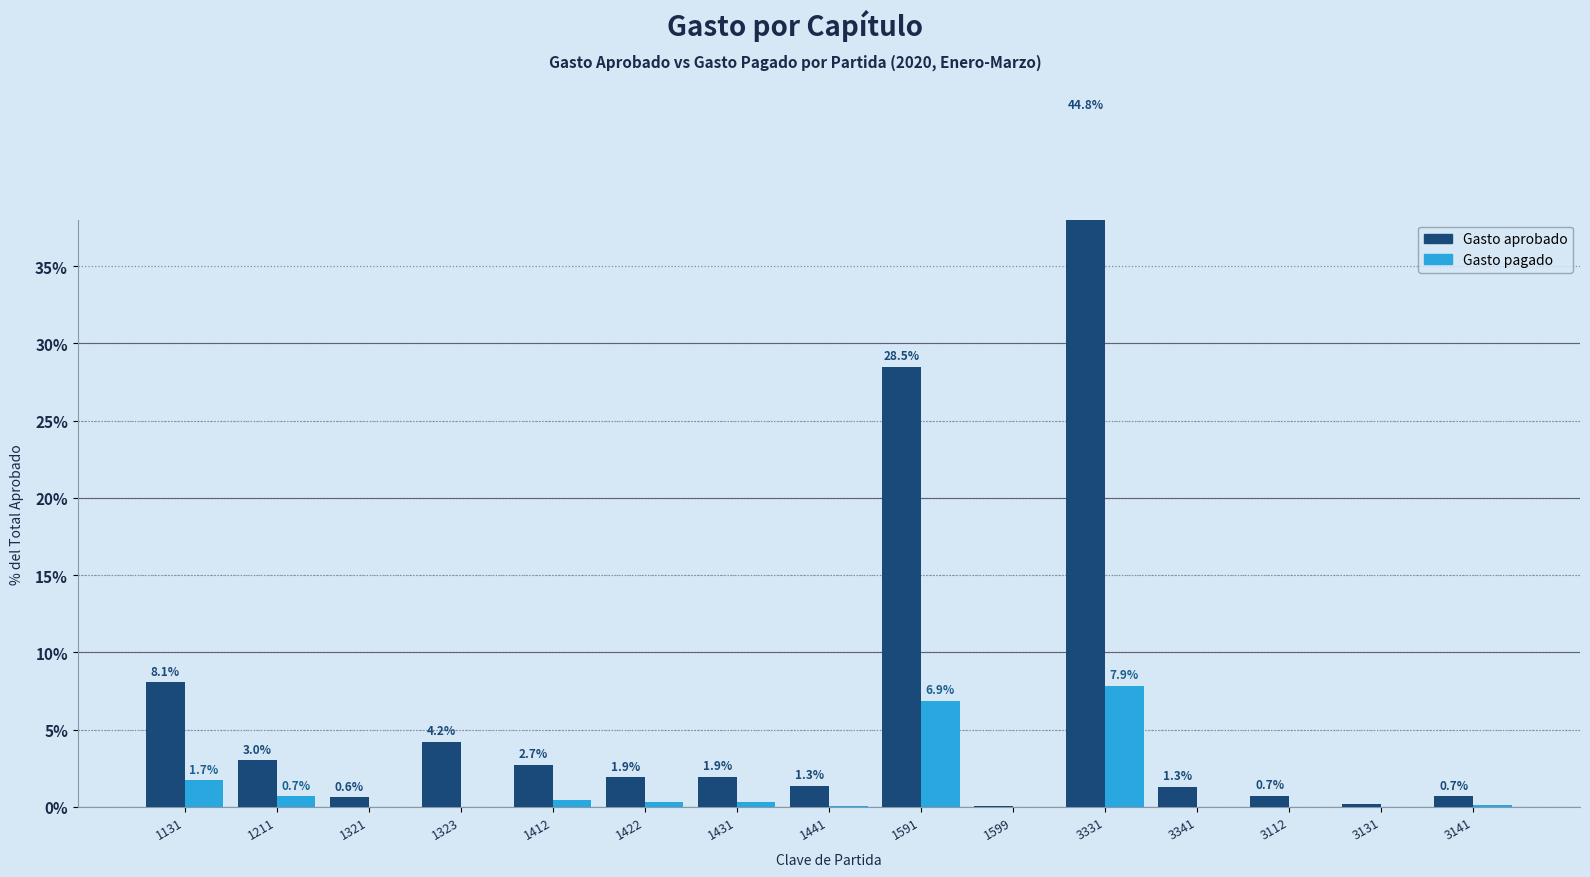

Which series has the widest spread of values?

Gasto aprobado